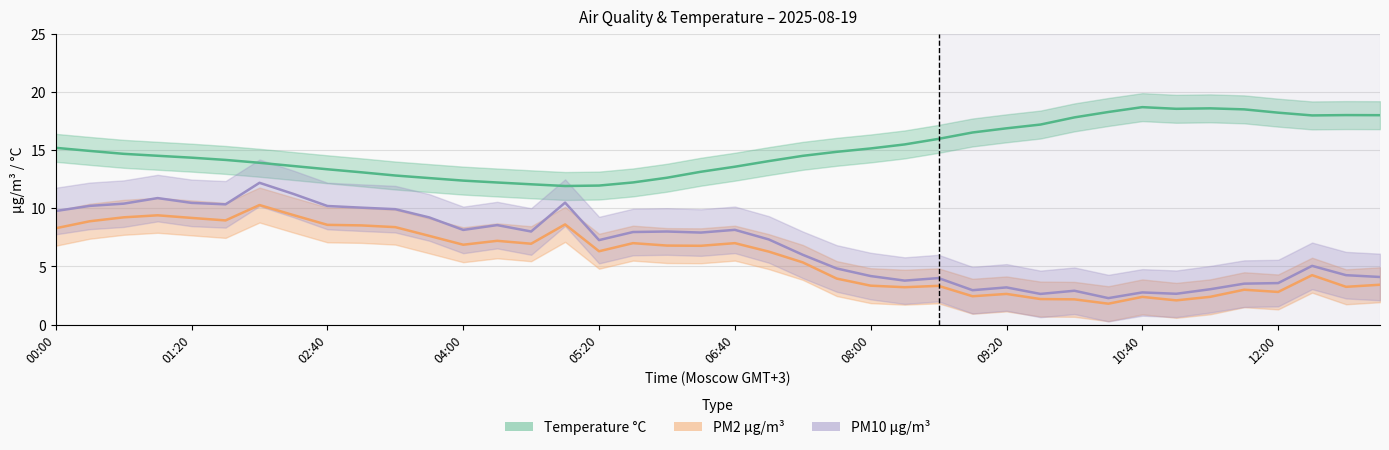

The Temperature °C series shows 9.3 at 33. True or false?

False